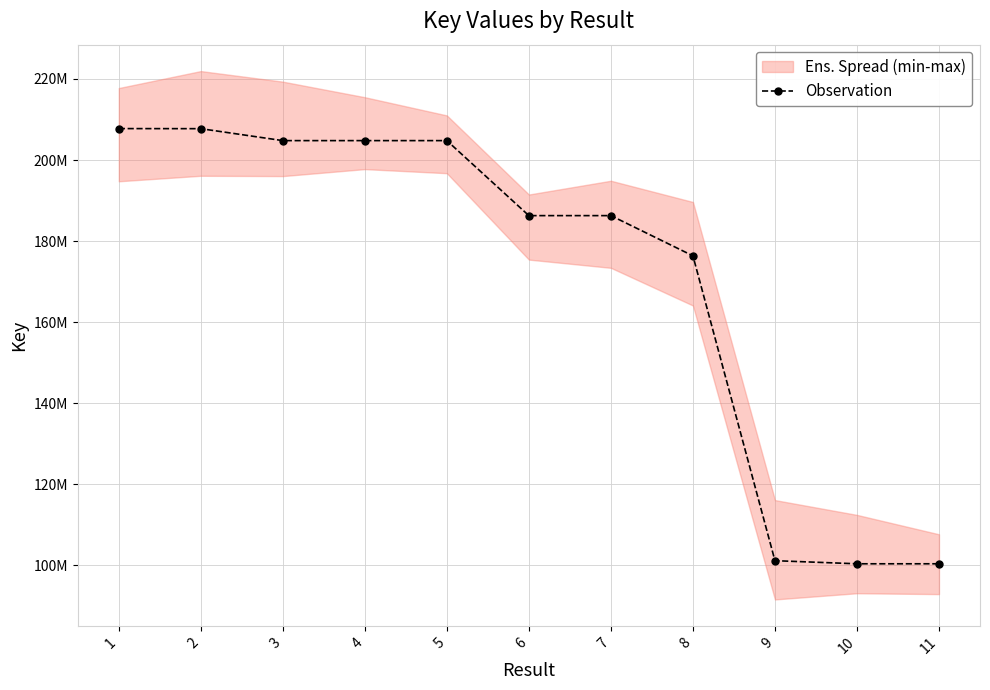

How many data points does each series have?

11